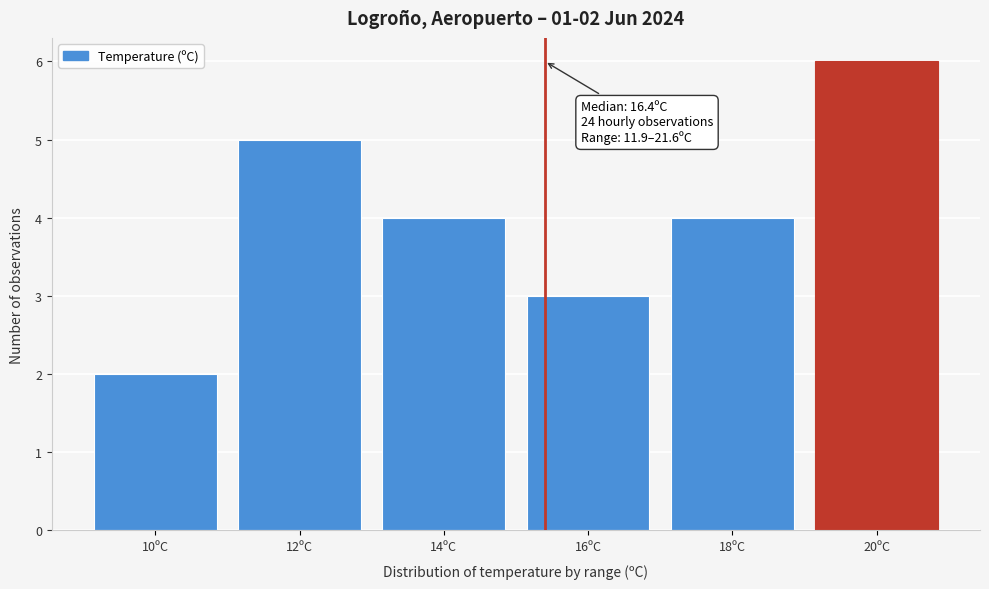

Reading right to left, extract all data points from this chart.

20ºC=6	18ºC=4	16ºC=3	14ºC=4	12ºC=5	10ºC=2